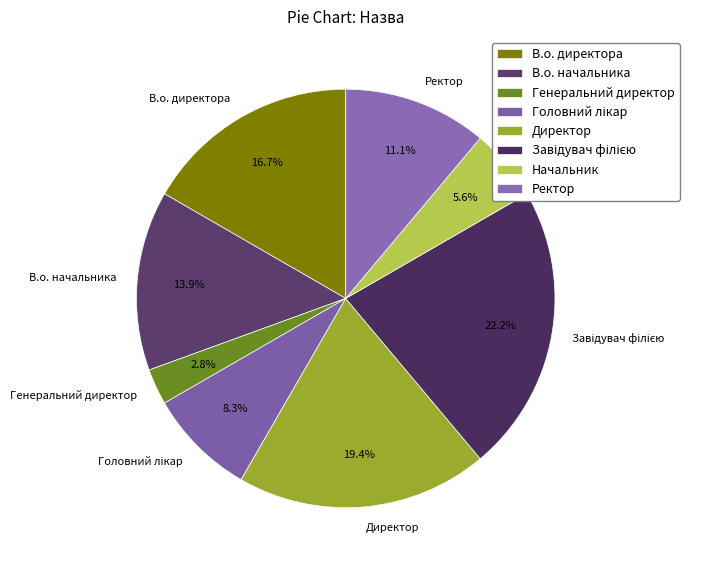

To the nearest percent, what portion does Начальник represent?

6%